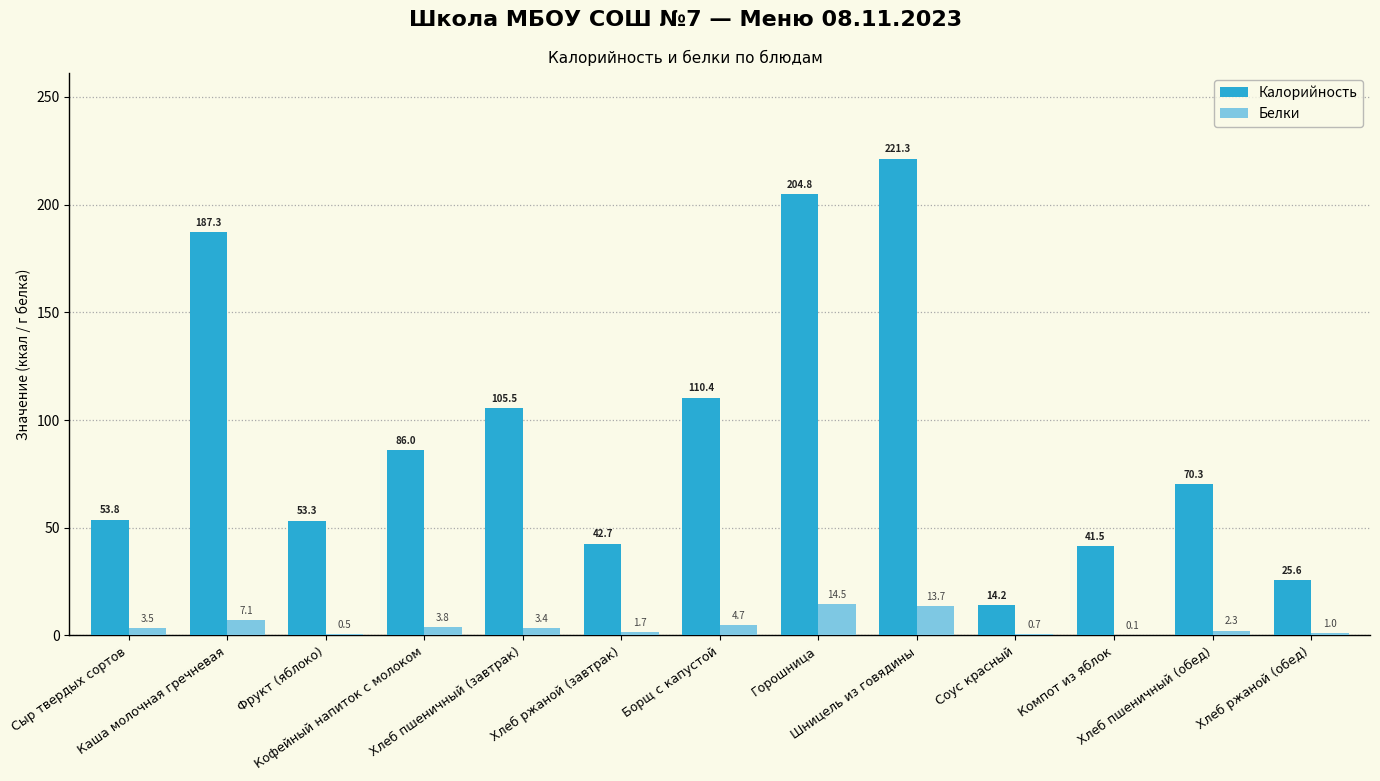

What is the maximum value shown in the chart?

221.3